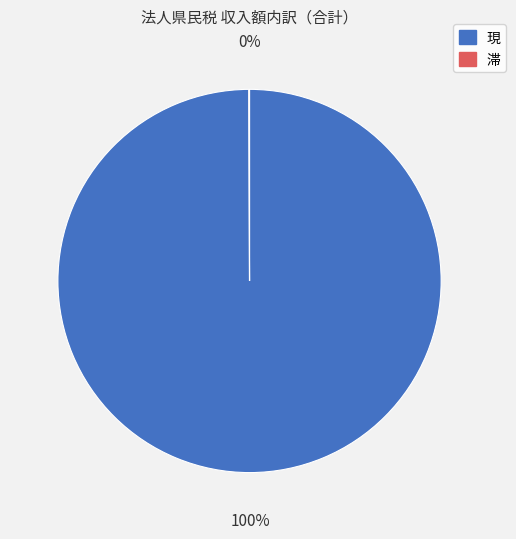

What is the majority slice?

現